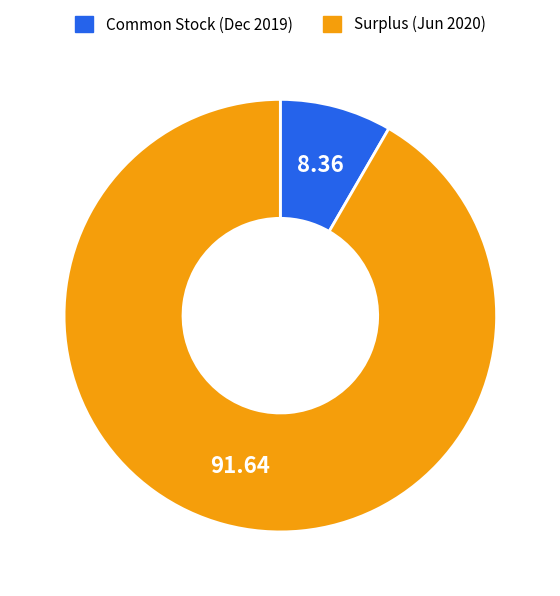

Combined, do Surplus (Jun 2020) and Common Stock (Dec 2019) account for over 50%?

Yes